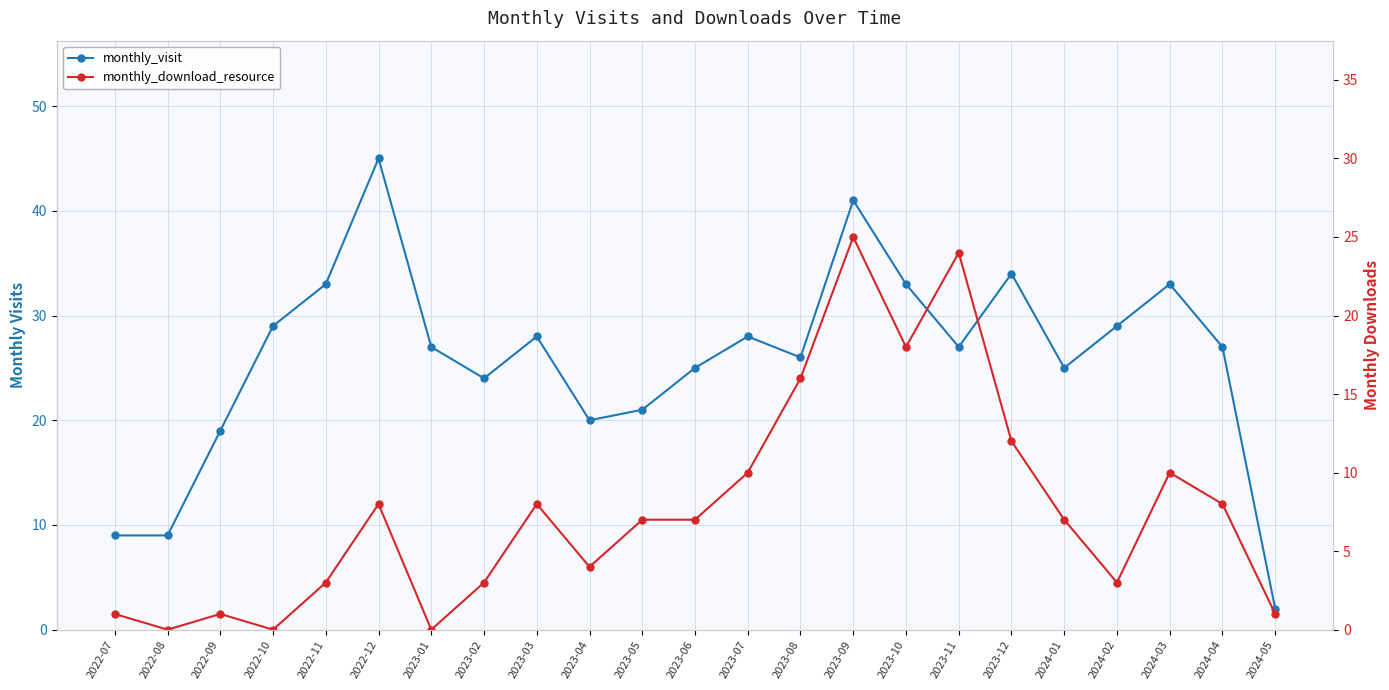

How many categories are shown in the chart?

23